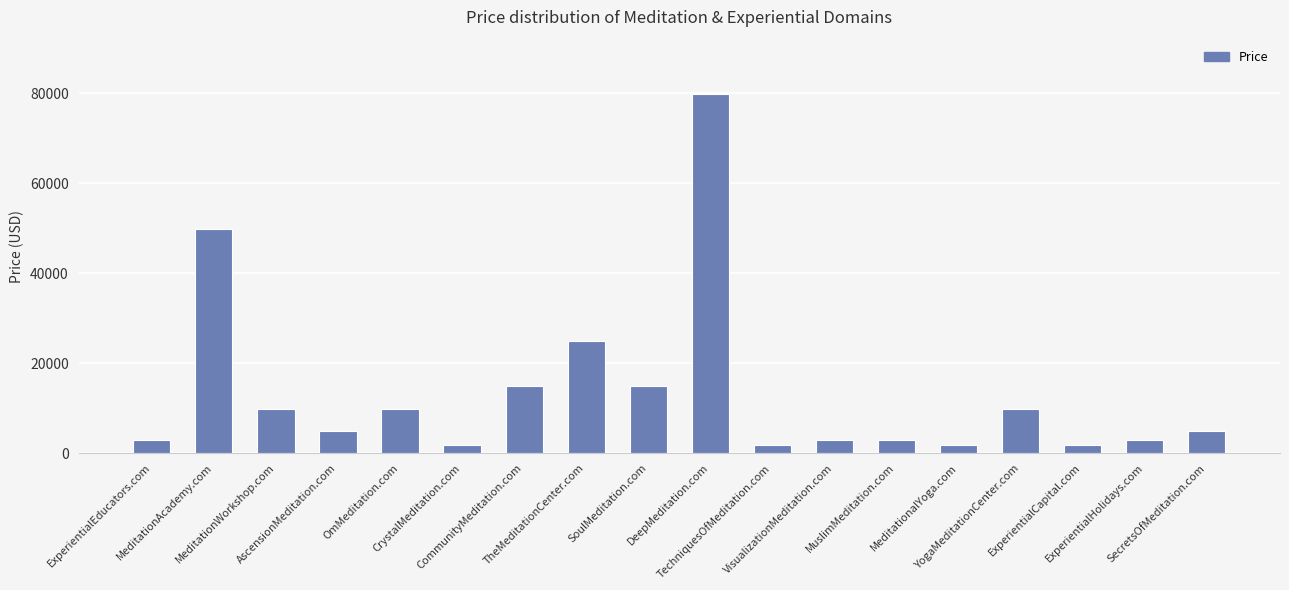

Reading left to right, what are all the values shown in this chart?

ExperientialEducators.com=2888	MeditationAcademy.com=49888	MeditationWorkshop.com=9888	AscensionMeditation.com=4888	OmMeditation.com=9888	CrystalMeditation.com=1888	CommunityMeditation.com=14888	TheMeditationCenter.com=24888	SoulMeditation.com=14888	DeepMeditation.com=79888	TechniquesOfMeditation.com=1888	VisualizationMeditation.com=2888	MuslimMeditation.com=2888	MeditationalYoga.com=1888	YogaMeditationCenter.com=9888	ExperientialCapital.com=1888	ExperientialHolidays.com=2888	SecretsOfMeditation.com=4888